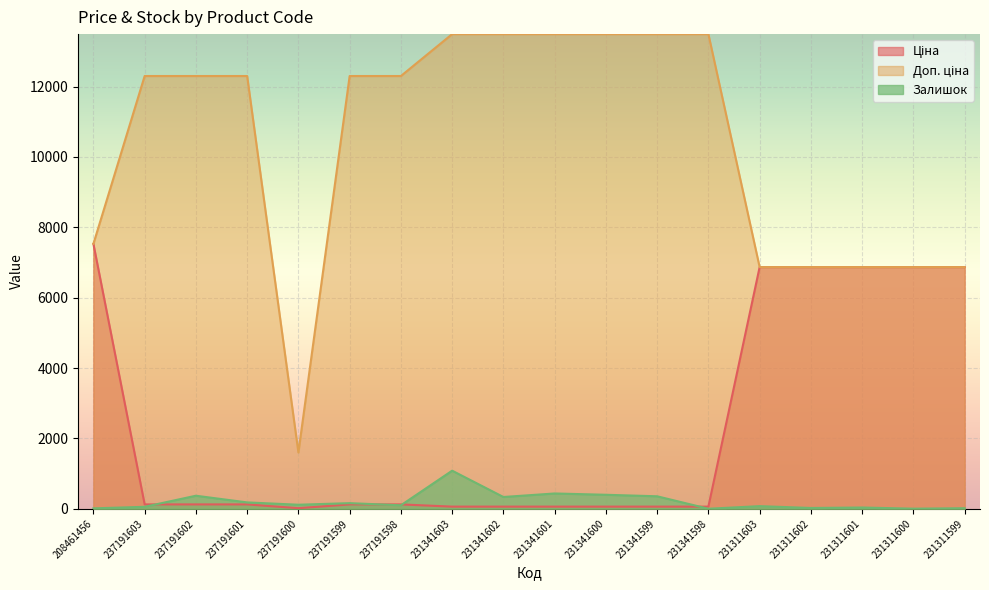

What is the difference between the maximum and minimum values in the Залишок series?

1082.0